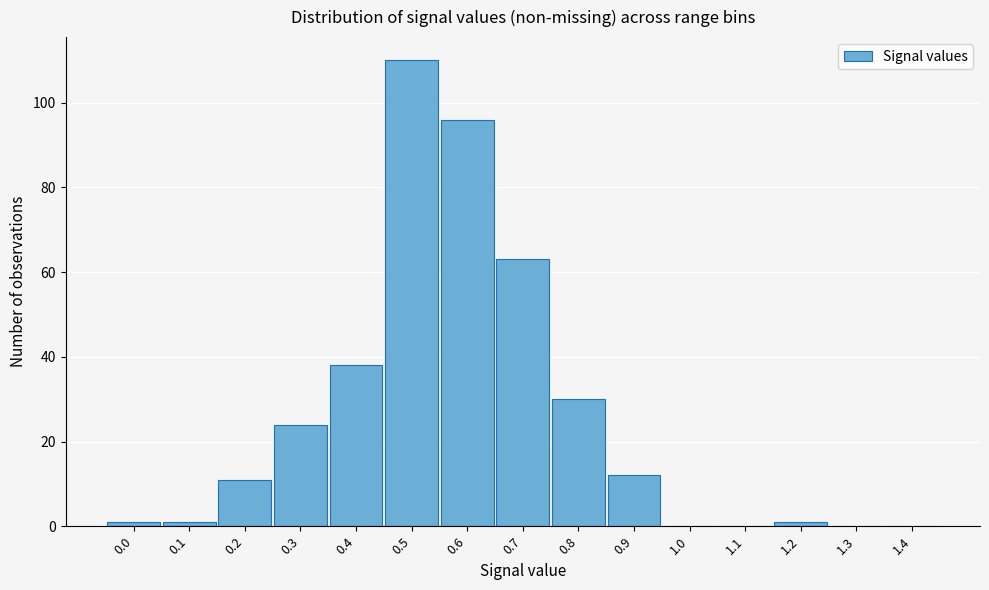

Reading right to left, extract all data points from this chart.

1.4=0	1.3=0	1.2=1	1.1=0	1.0=0	0.9=12	0.8=30	0.7=63	0.6=96	0.5=110	0.4=38	0.3=24	0.2=11	0.1=1	0.0=1